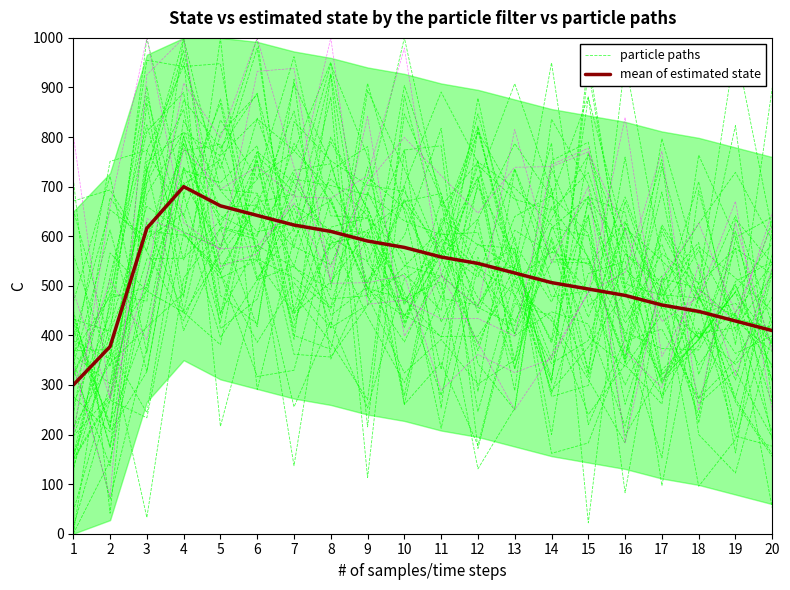

Where is the first local maximum for mean of estimated state?

4